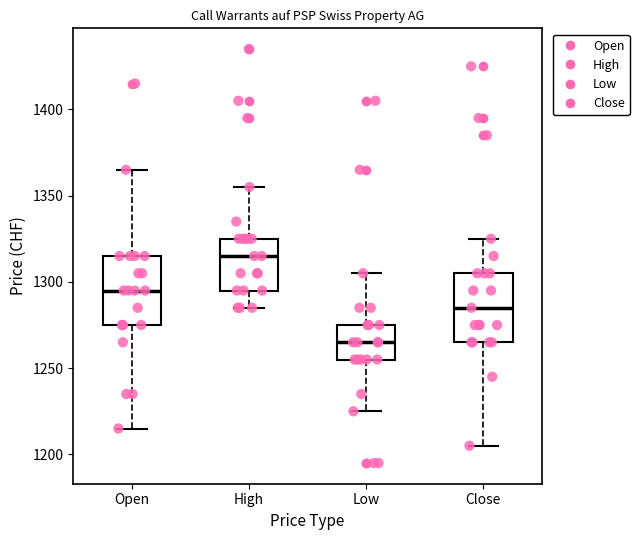

Reading left to right, read every box against the y-axis: the position of its median line, the range the box covers, and the ends of its whiskers. The values are not printed on the chart, so give them approximately, as read against the axis.

Open: median 1295, box 1275 to 1315, whiskers 1215 to 1365
High: median 1315, box 1295 to 1325, whiskers 1285 to 1355
Low: median 1265, box 1255 to 1275, whiskers 1225 to 1305
Close: median 1285, box 1265 to 1305, whiskers 1205 to 1325